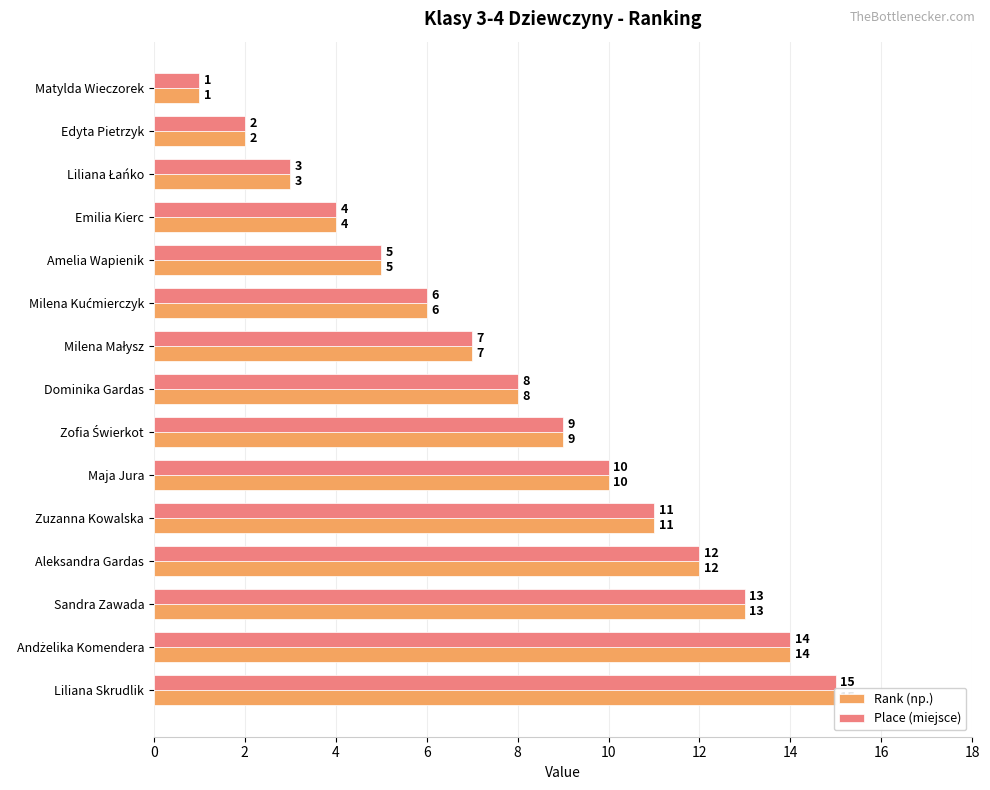

What is the difference between the maximum and minimum values in the Place (miejsce) series?

14